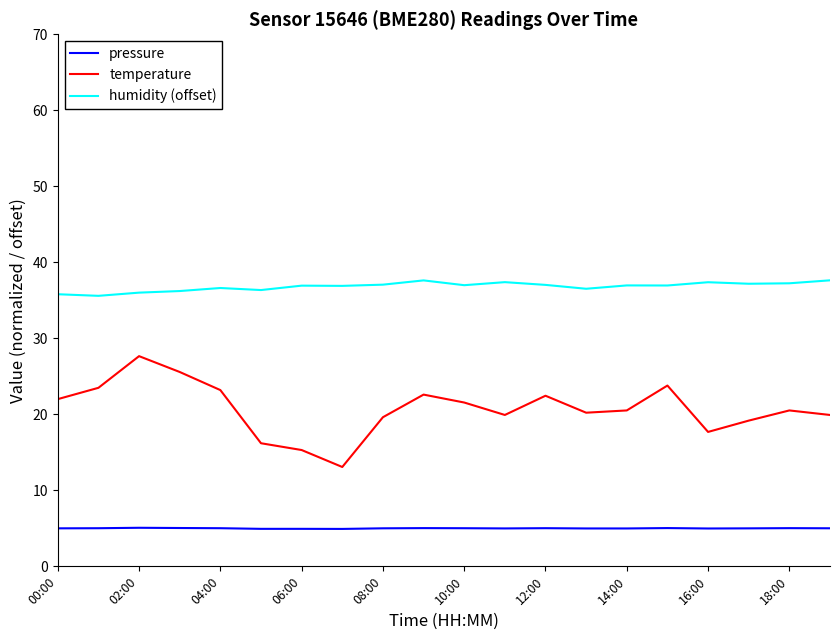

What is the average value of the humidity (offset) series?

36.8